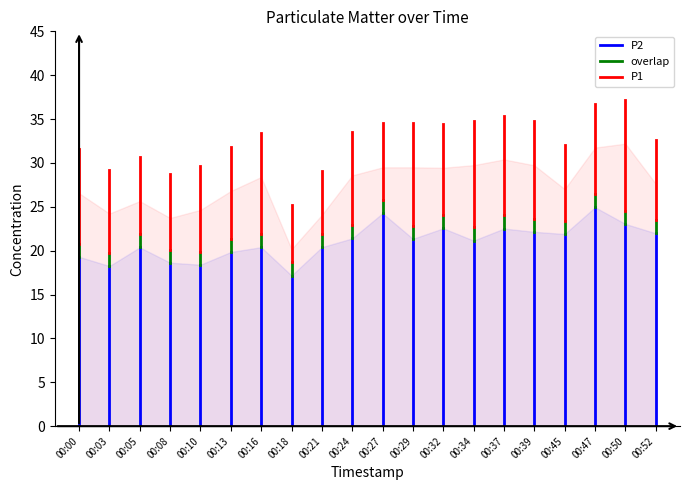

What is the value of the overlap point at the 1st from the left?

19.3